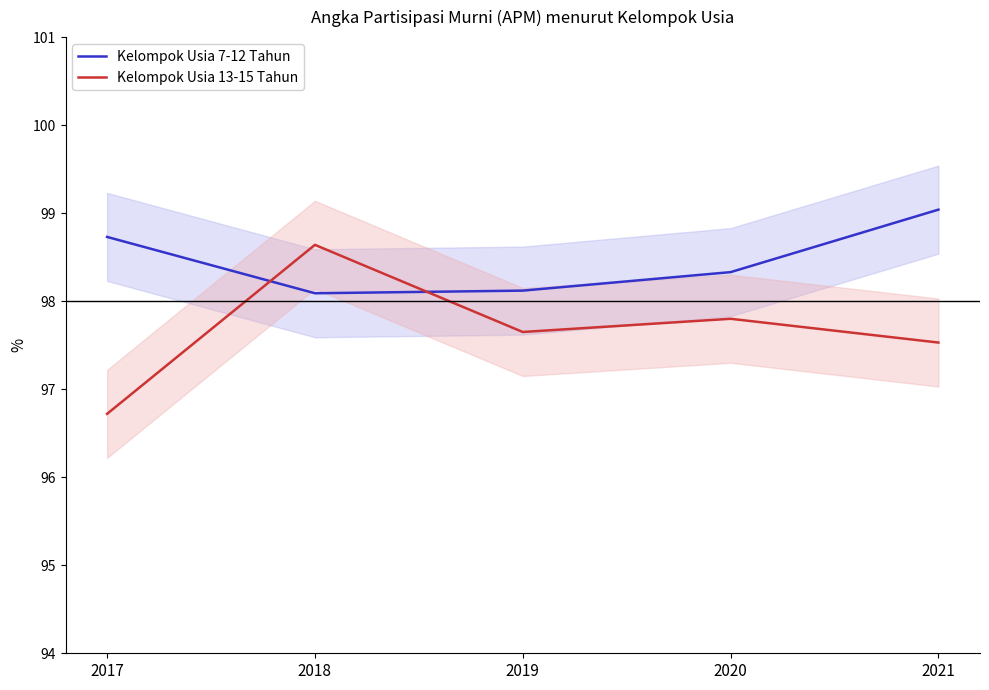

Reading left to right, transcribe all the data shown in this chart.

Kelompok Usia 7-12 Tahun: 98.7	98.1	98.1	98.3	99.0
Kelompok Usia 13-15 Tahun: 96.7	98.6	97.7	97.8	97.5